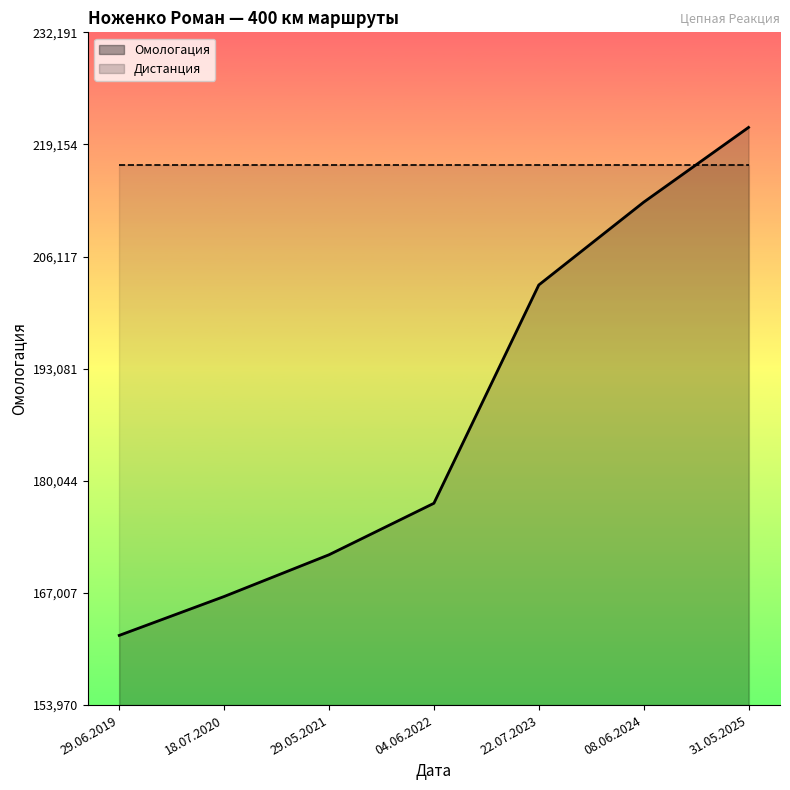

What is the label of the 7th point from the left?

31.05.2025